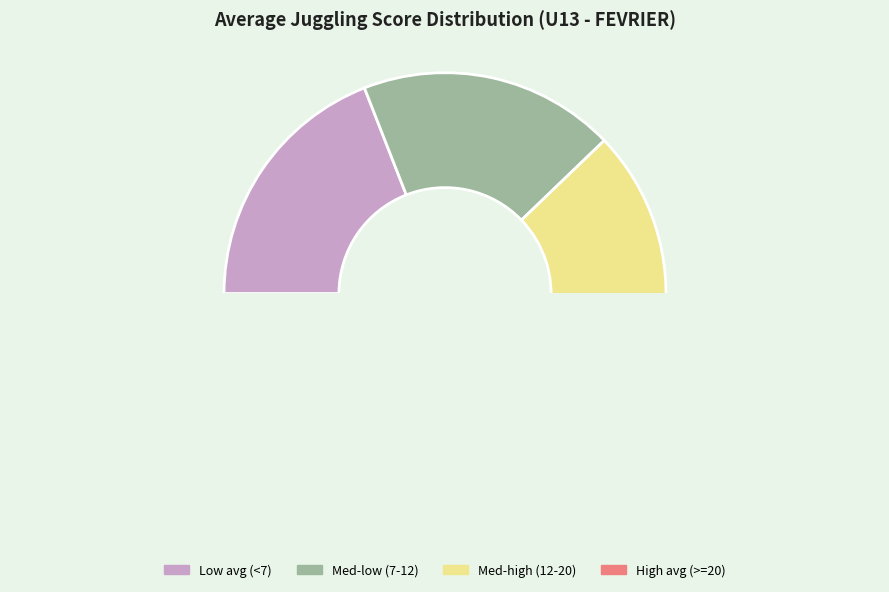

Is there a majority slice in this chart?

No